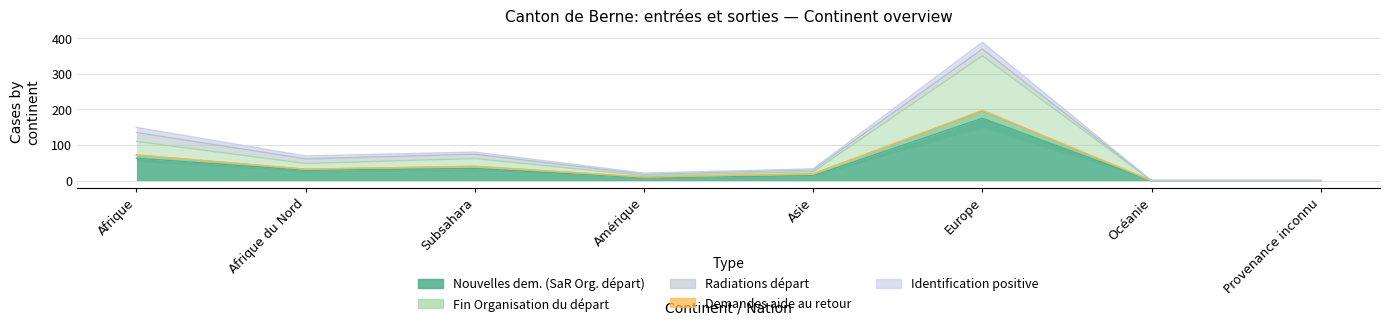

What is the value of the Nouvelles demandes (SaR Org. départ) point at the 1st from the left?

63